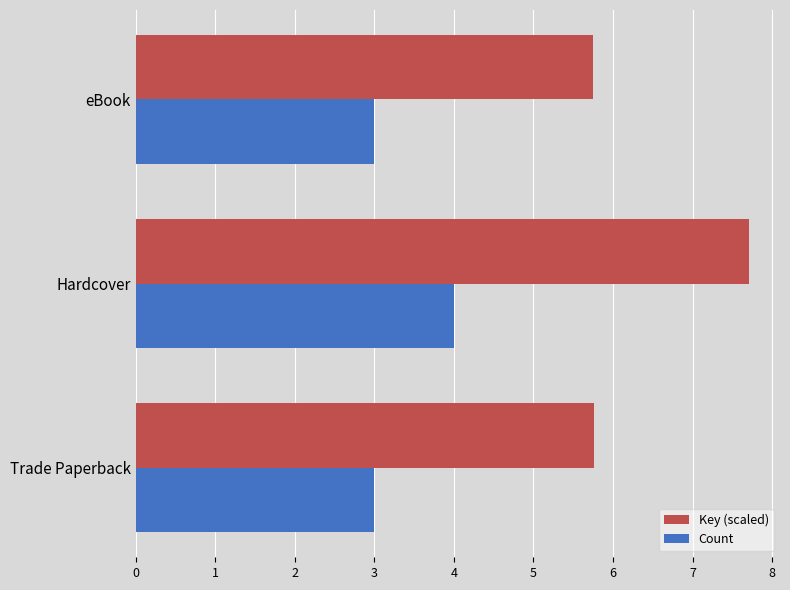

The Key (scaled) series shows 7.7 at Hardcover. True or false?

True